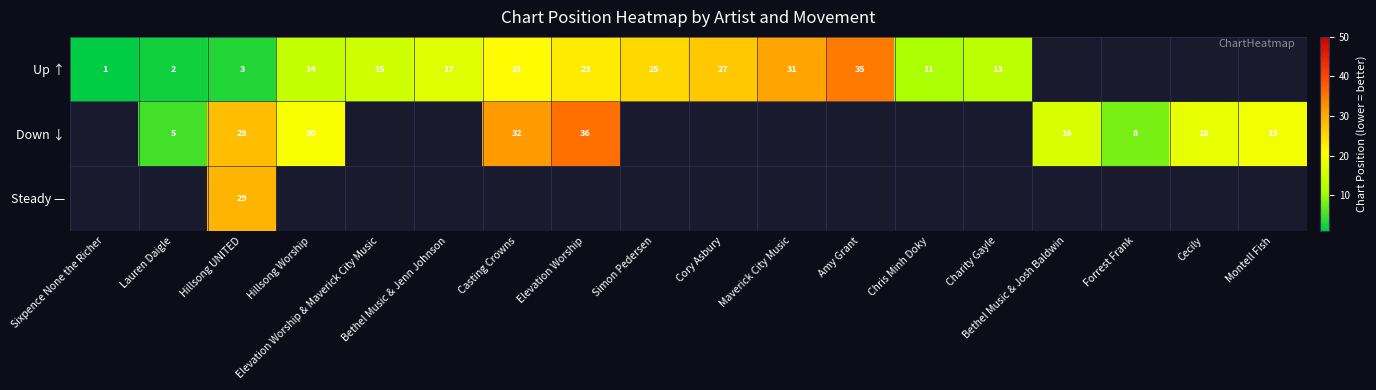

The value of Up ↑ at Amy Grant is 15. True or false?

False